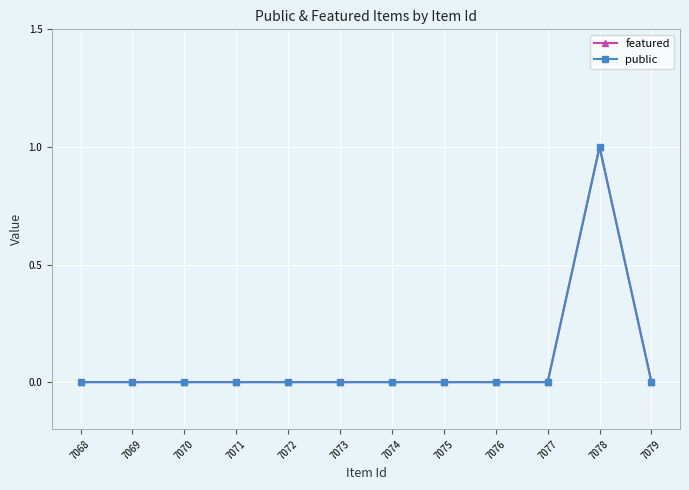

Where is the first local maximum for featured?

7078